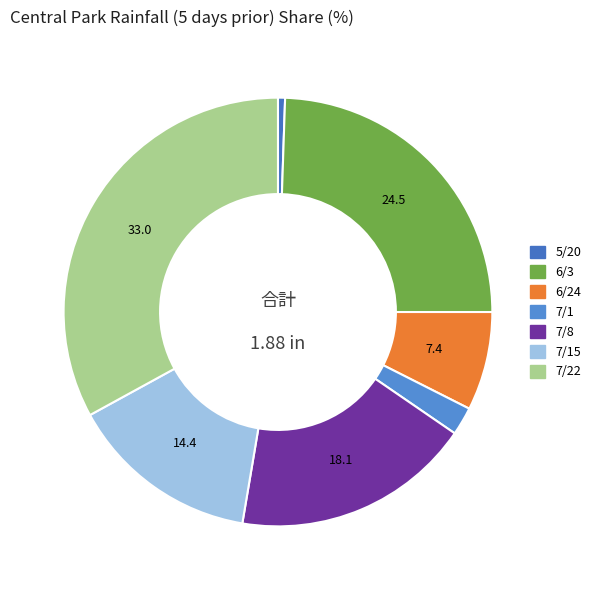

Count the number of slices in the pie.

7